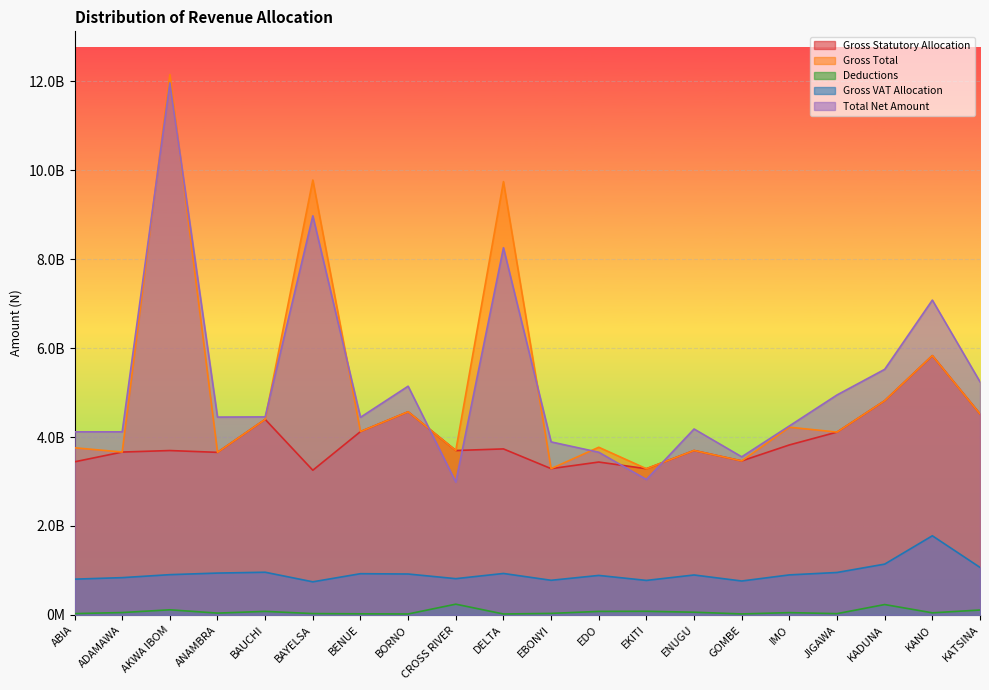

What is the difference between the maximum and minimum values in the Total Net Amount series?

8980896823.7